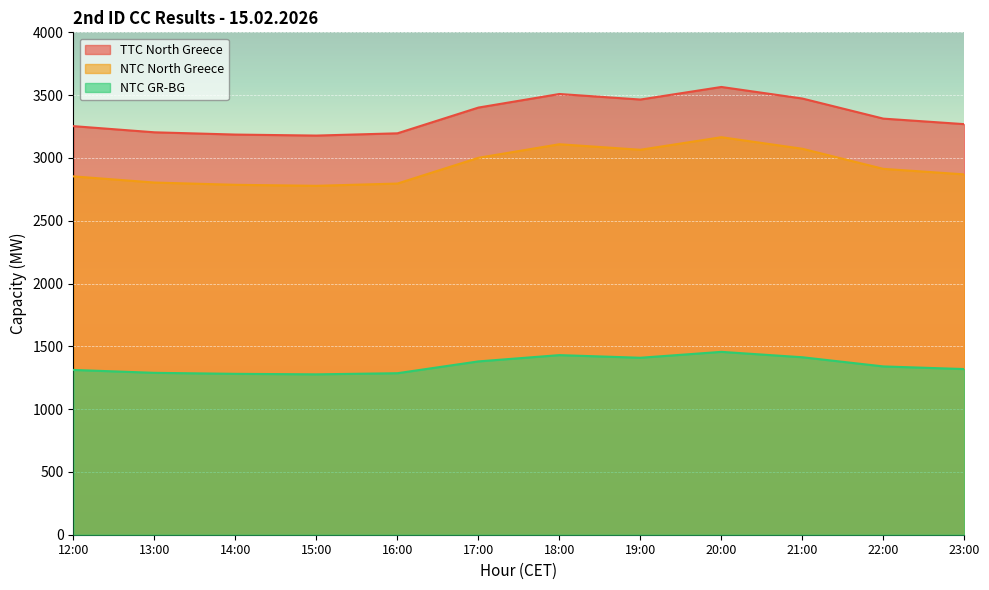

True or false: NTC North Greece and TTC North Greece intersect in this chart.

False